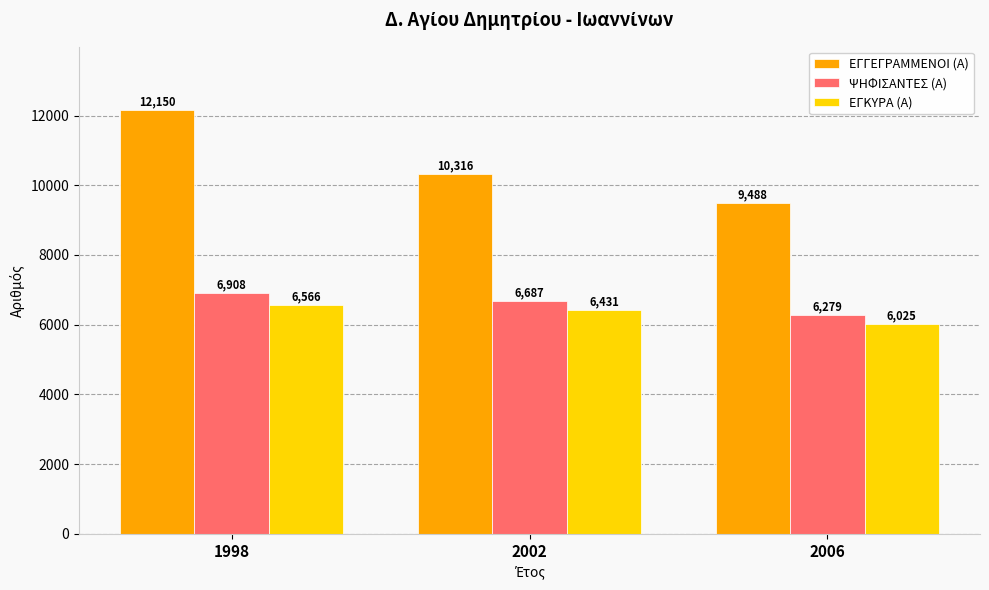

What is the sum of all ΨΗΦΙΣΑΝΤΕΣ (Α) values?

19874